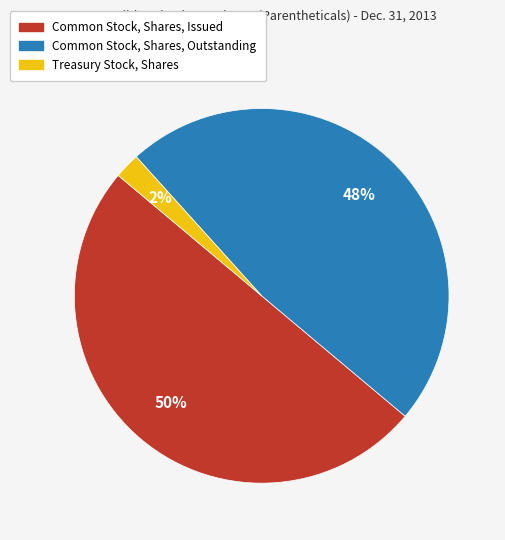

Which slice is the largest?

Common Stock, Shares, Issued